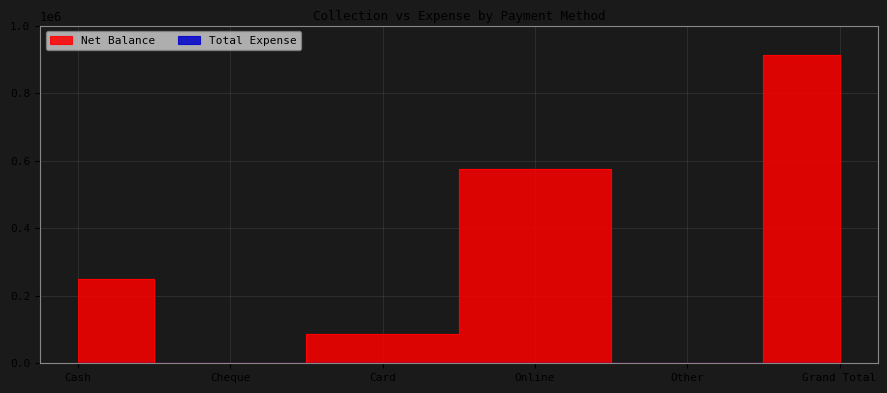

What is the label of the 3rd point from the left?

Card